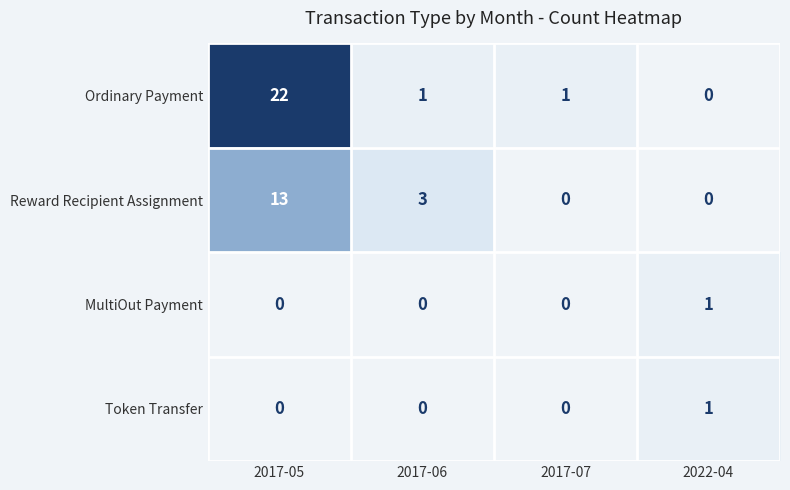

The value of Reward Recipient Assignment at 2017-05 is 23. True or false?

False